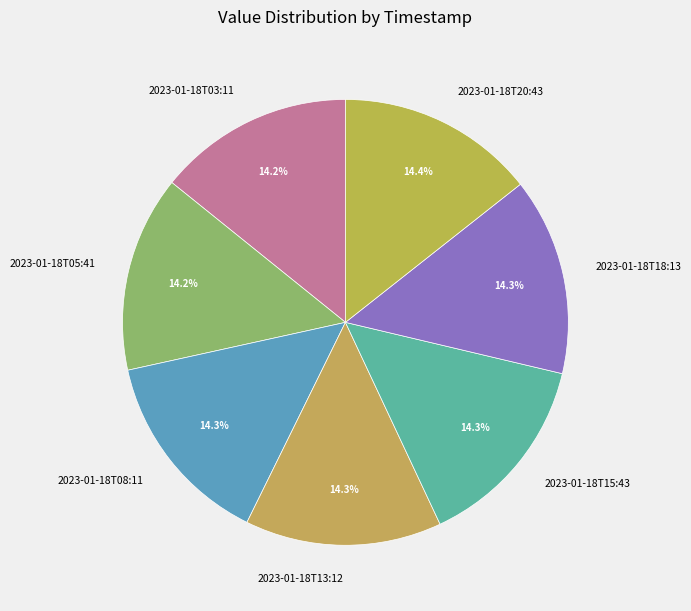

How many slices are in this pie chart?

7